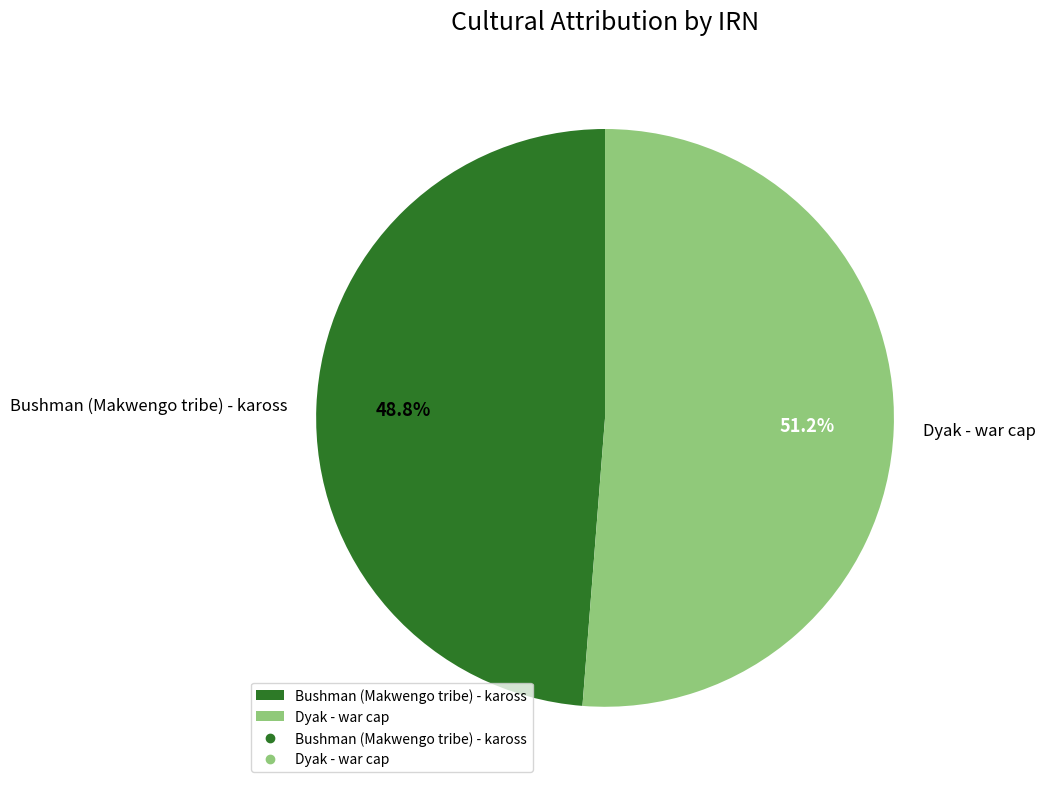

Do Dyak - war cap and Bushman (Makwengo tribe) - kaross together represent more than half of the pie?

Yes